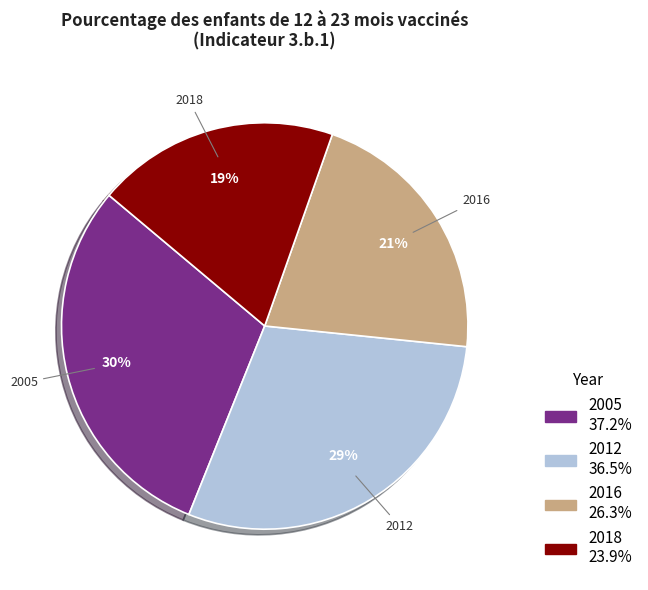

Which category has the biggest portion of the pie?

2005